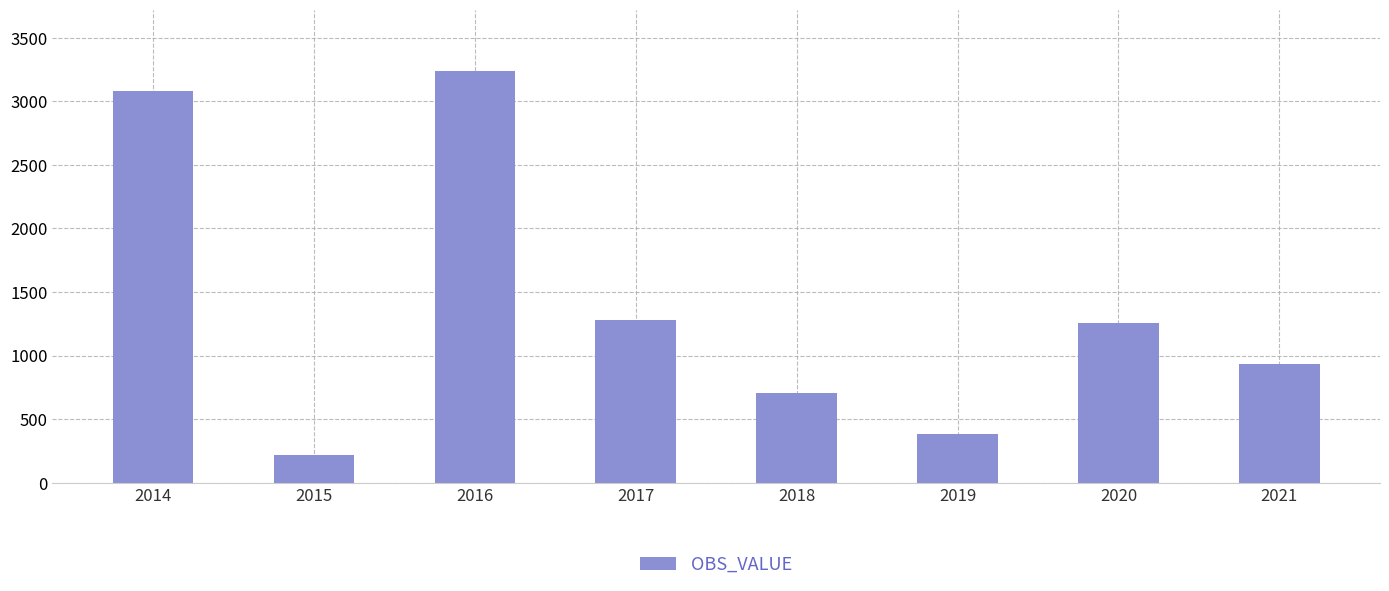

What is the maximum value shown in the chart?

3235.2